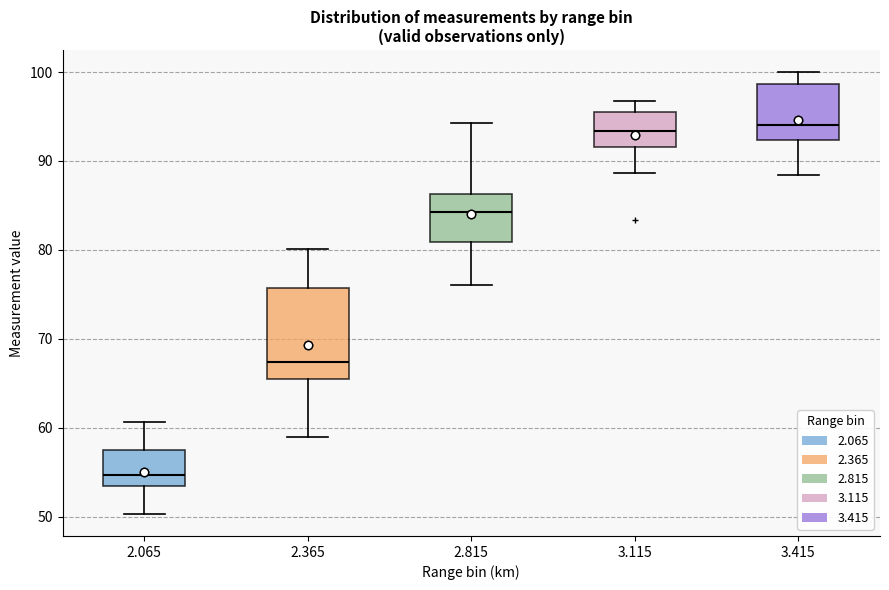

Which box is the tallest, from its lower edge to its upper edge?

2.365